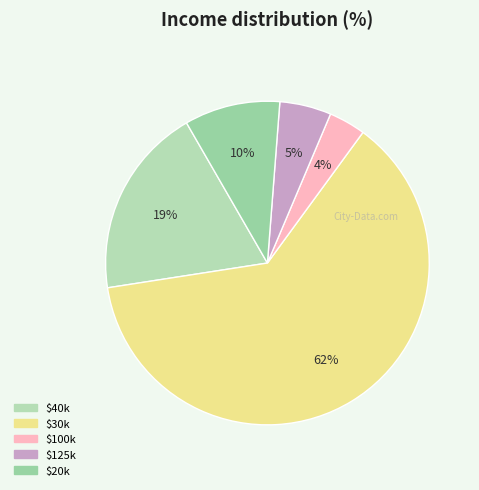

How many slices are in this pie chart?

5